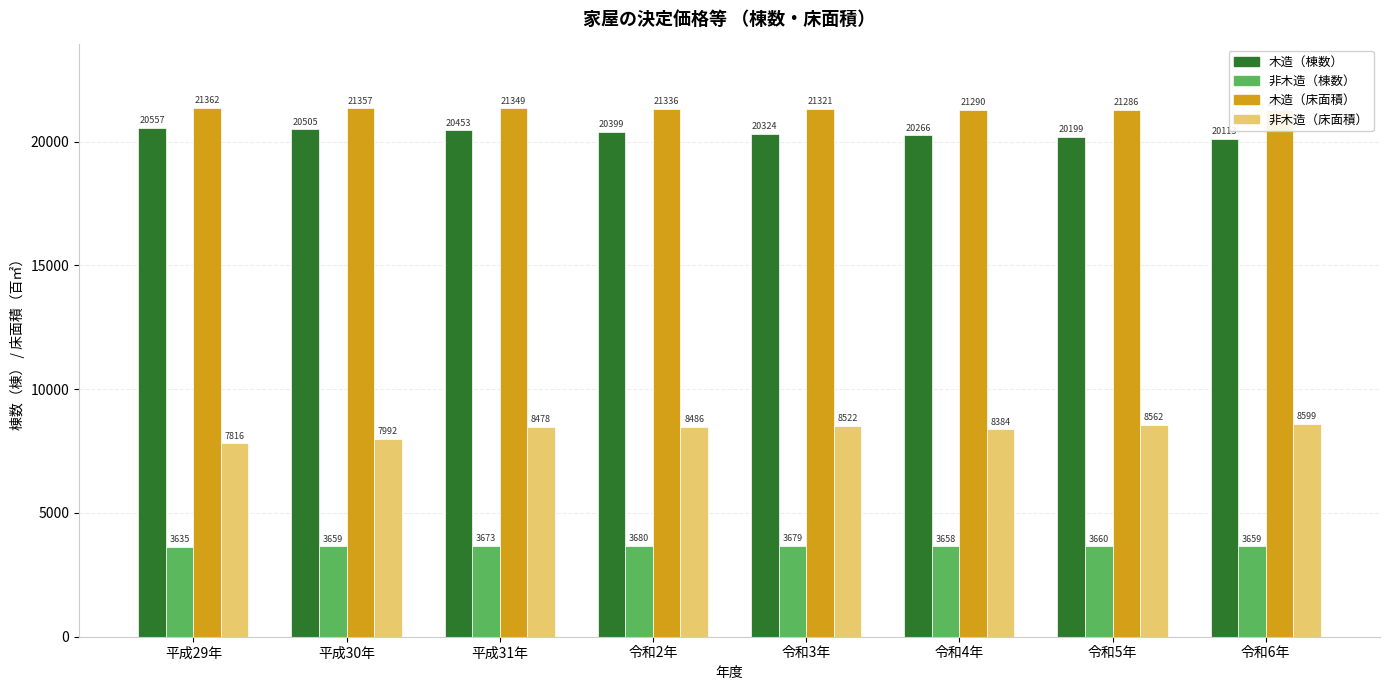

Which category has the highest value in the 木造（床面積） series?

平成29年